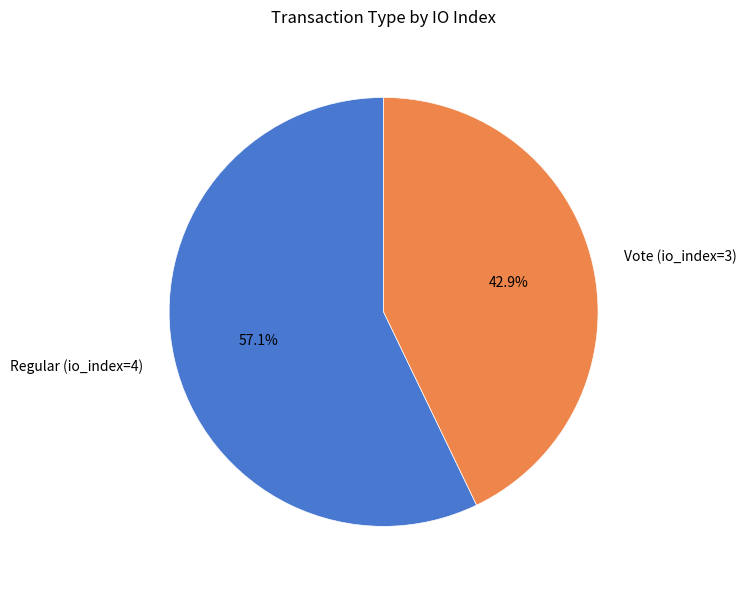

How many slices are in this pie chart?

2